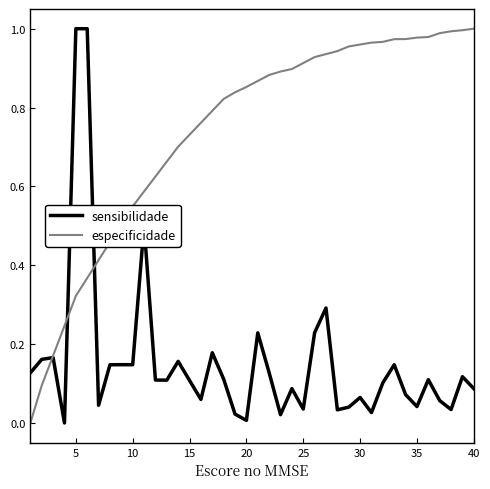

List the series in order of their overall mean, highest first.

especificidade, sensibilidade